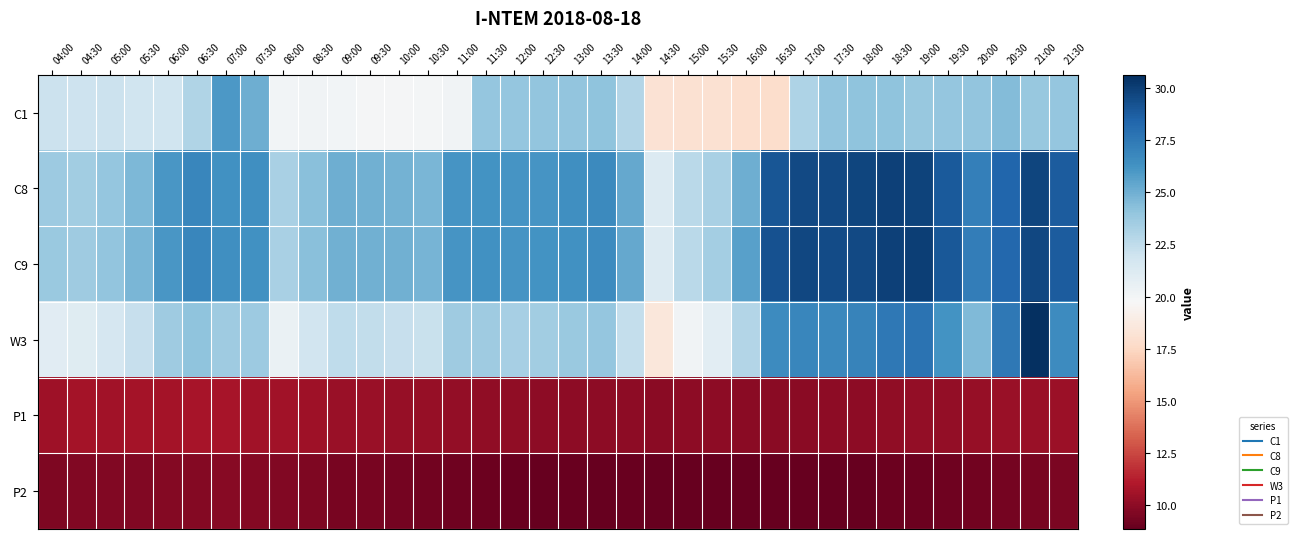

What is the total value across all series at 20:30?

128.3